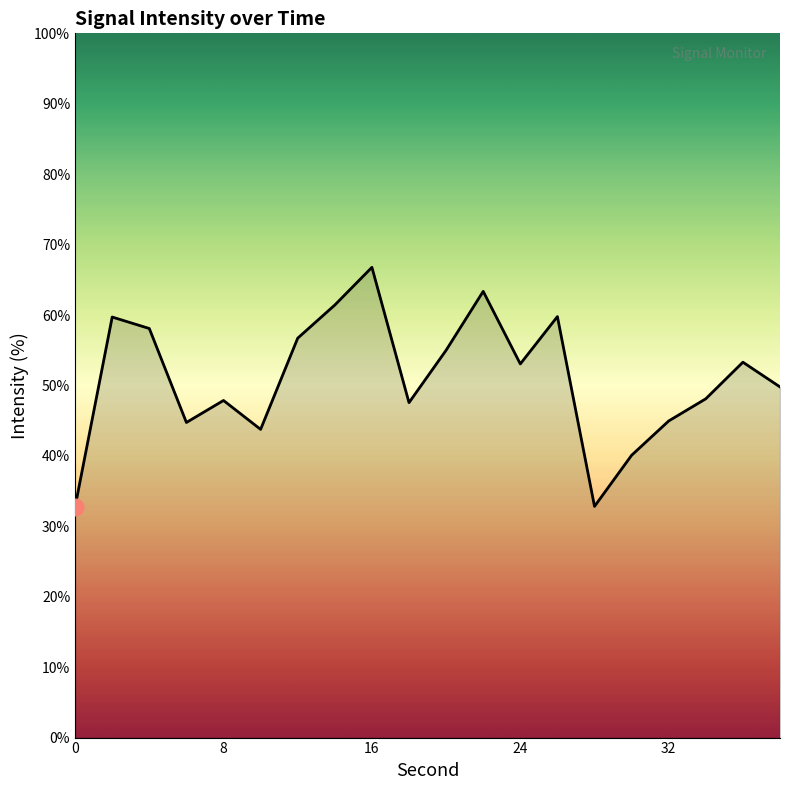

What is the average value?

51.0